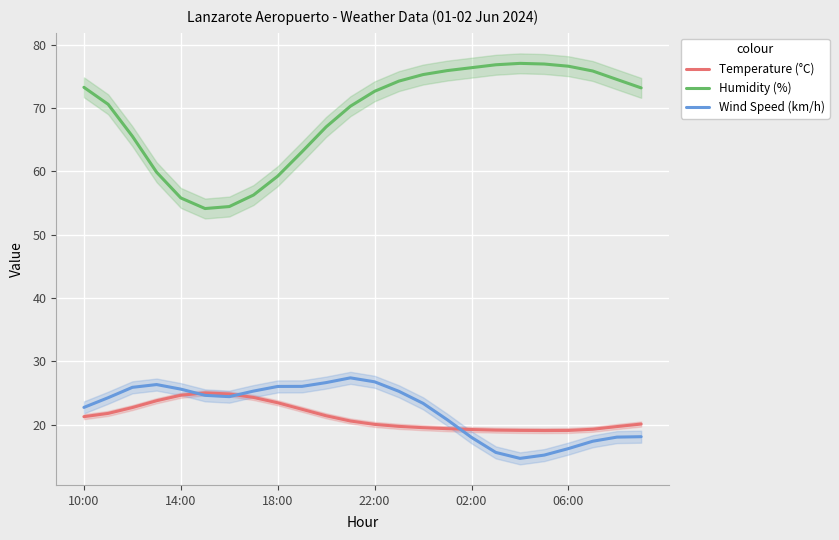

True or false: Temperature (°C) and Wind Speed (km/h) cross at least once.

True